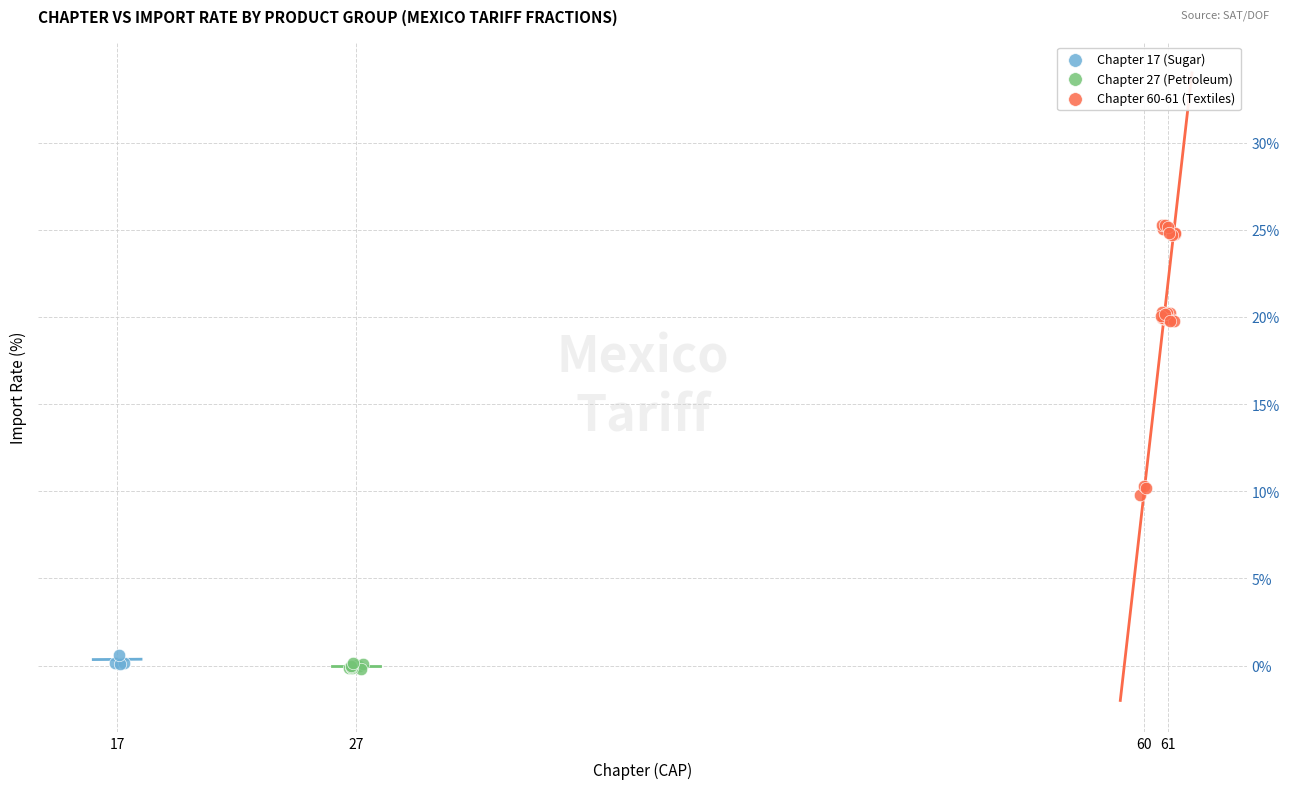

Which series contains the highest Y value?

Chapter 60-61 (Textiles)